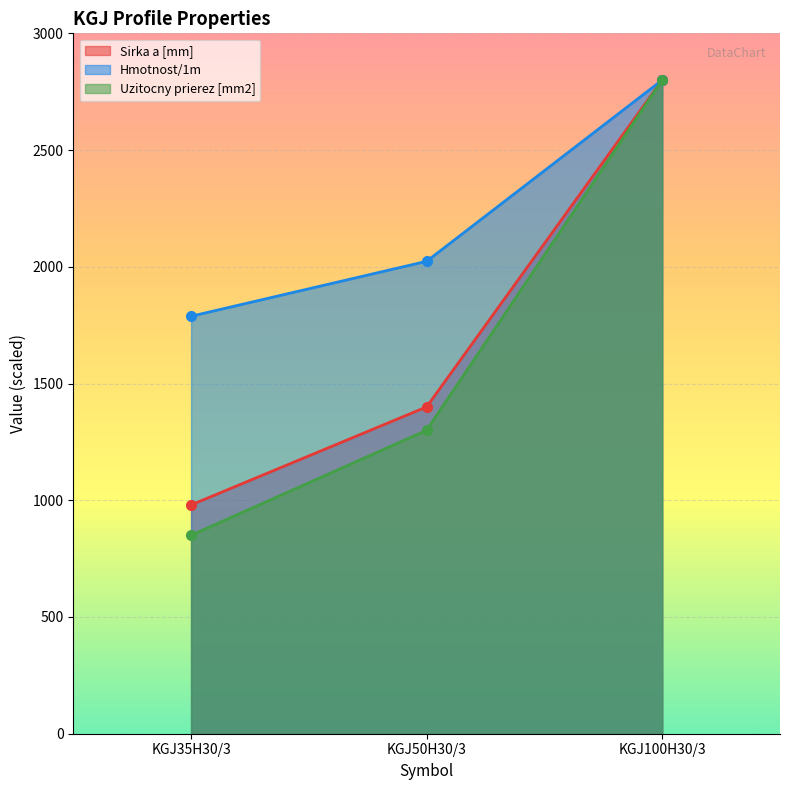

What is the value of the Hmotnost/1m point at the 2nd from the left?

2023.5